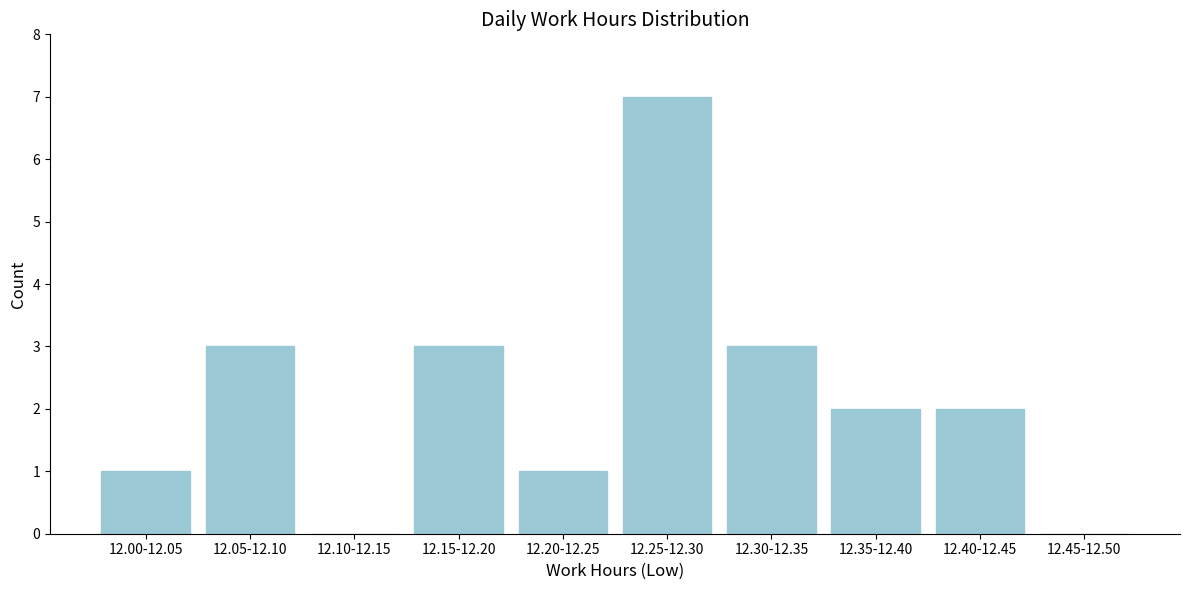

Reading left to right, what are all the values shown in this chart?

12.00-12.05=1	12.05-12.10=3	12.10-12.15=0	12.15-12.20=3	12.20-12.25=1	12.25-12.30=7	12.30-12.35=3	12.35-12.40=2	12.40-12.45=2	12.45-12.50=0